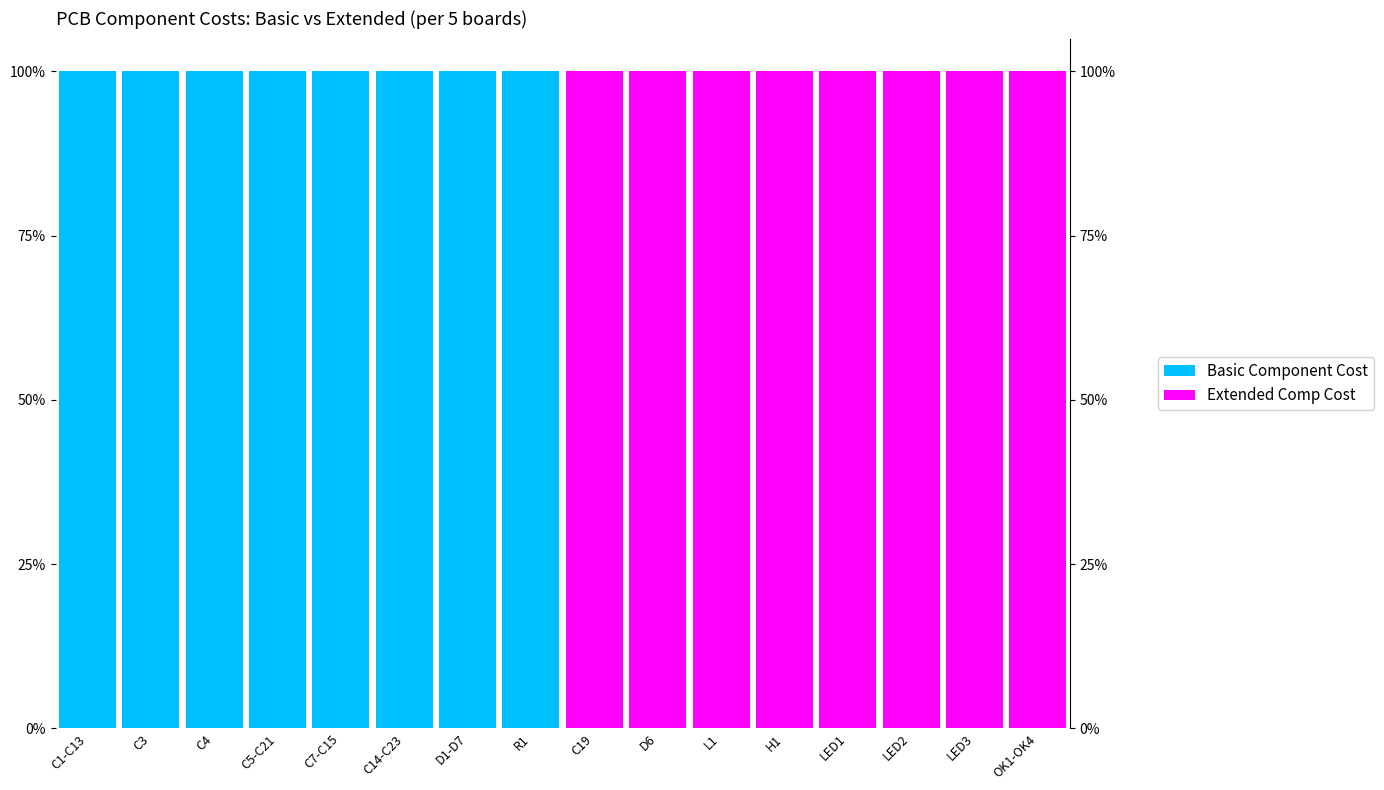

Is the value of Extended Comp Cost at L1 greater than the value of Basic Component Cost at LED1?

Yes